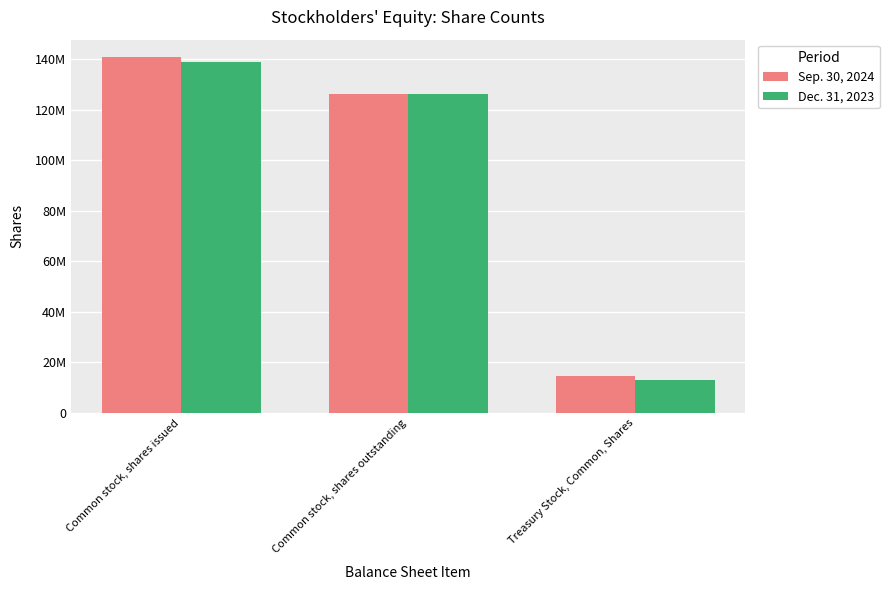

The Sep. 30, 2024 series shows 14462445 at Treasury Stock, Common, Shares. True or false?

True